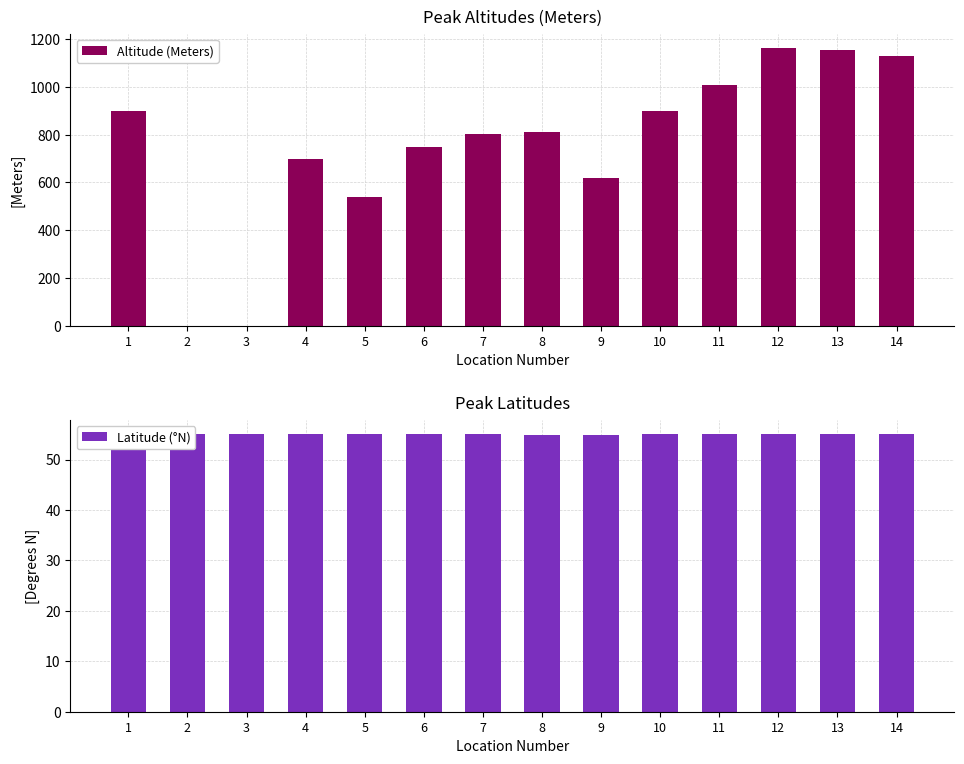

At which category is the sum across all series the highest?

12